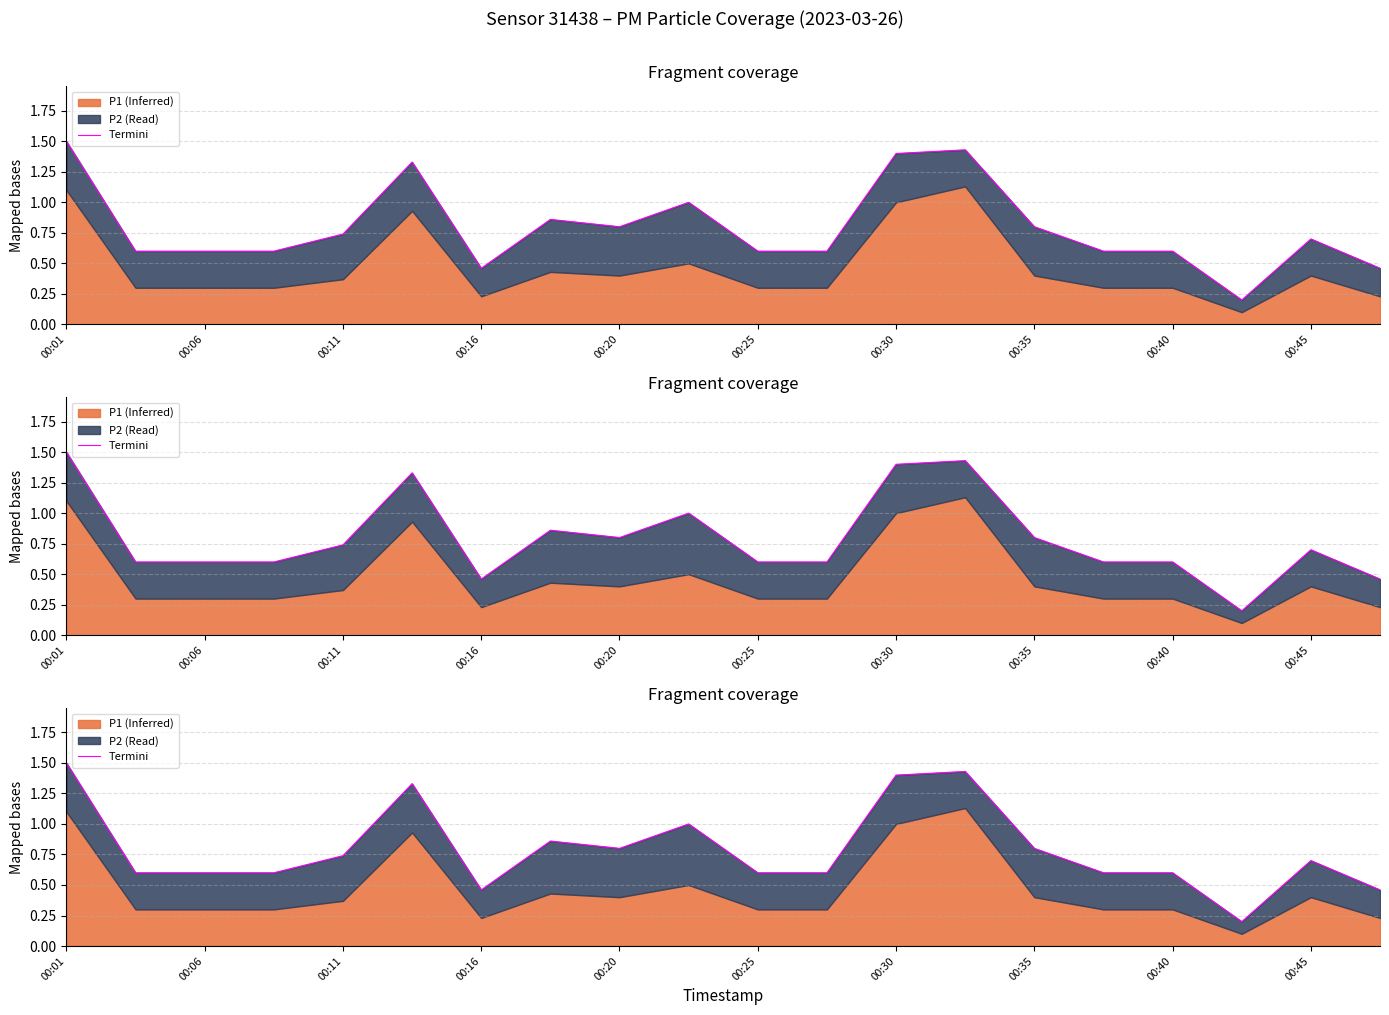

How many points are higher than both their immediate neighbors (excluding endpoints)?

5